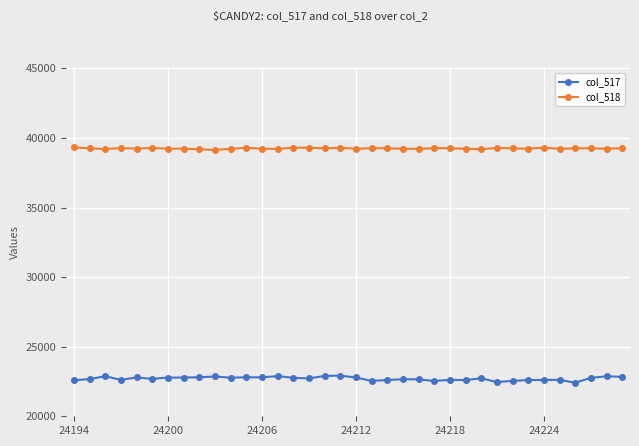

Which series has the largest total across all categories?

col_518